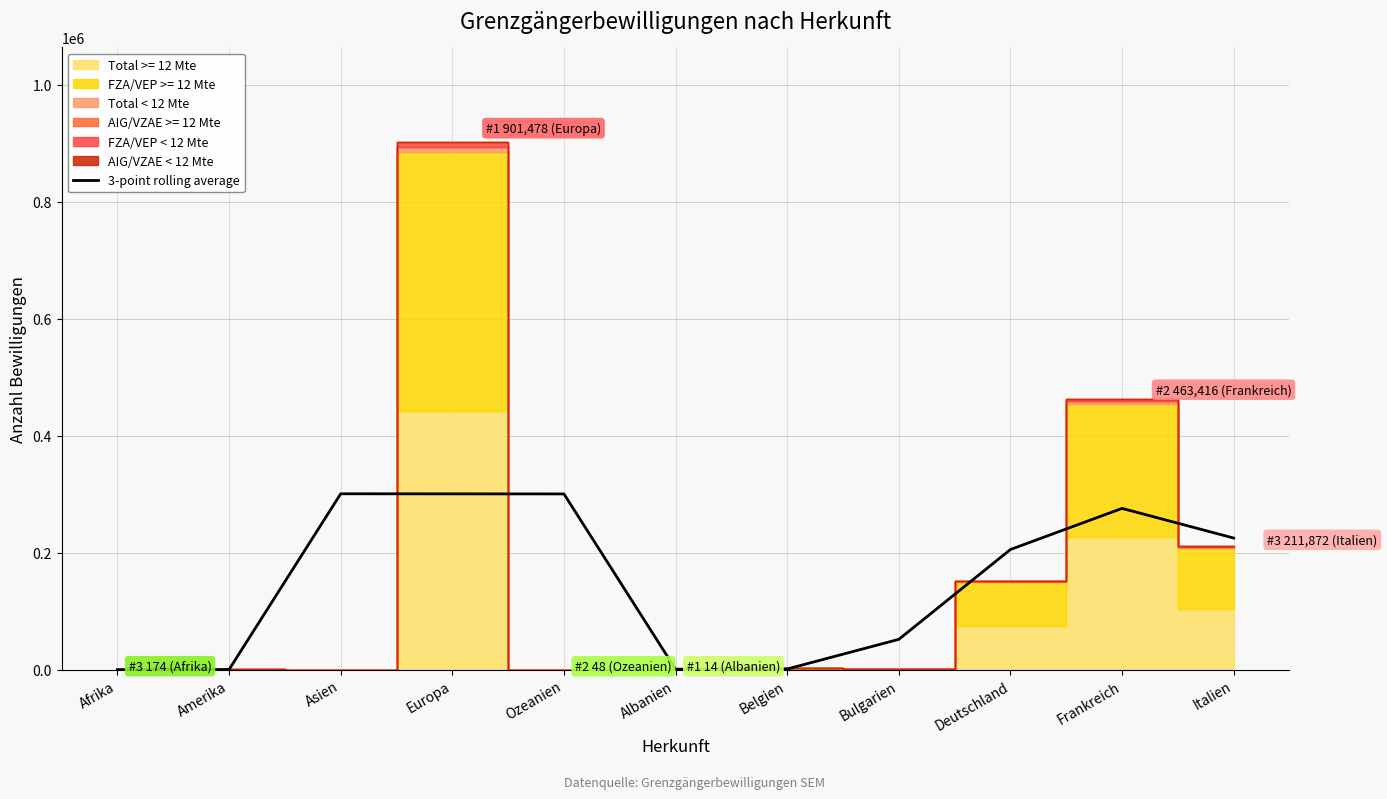

Read the value at Frankreich.

275794.7